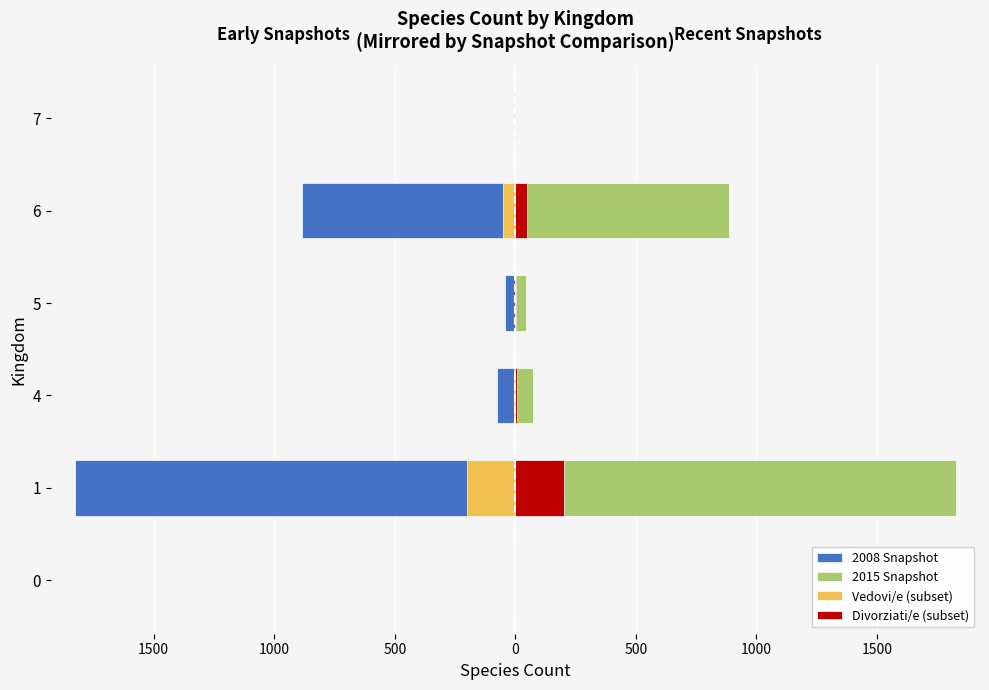

Is the value of 2015 Snapshot at 5 greater than the value of Divorziati/e (subset) at 6?

No